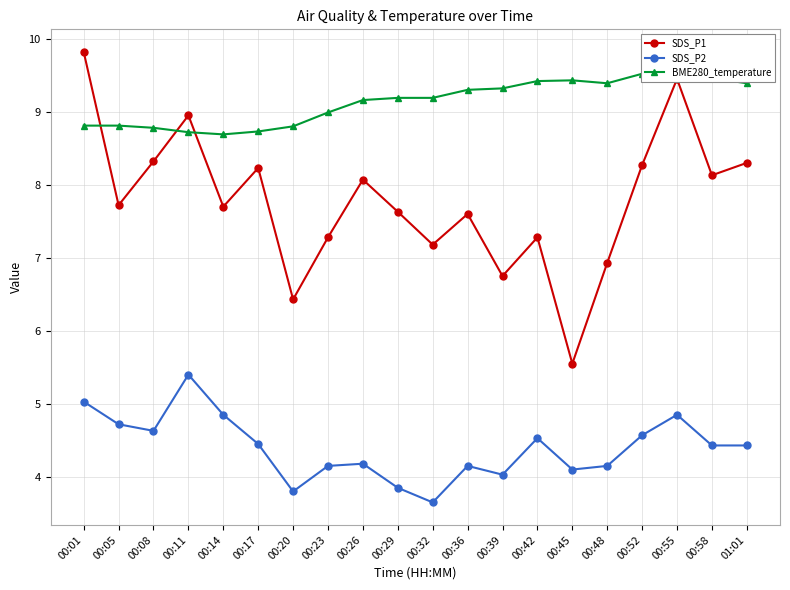

What are all the series names shown in the legend?

SDS_P1, SDS_P2, BME280_temperature